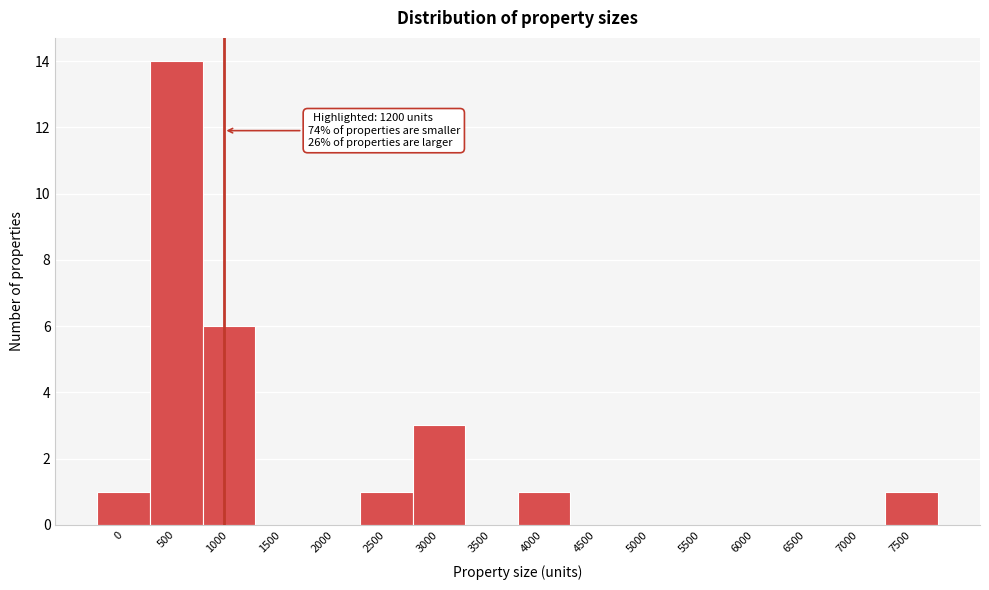

Reading right to left, transcribe all the data shown in this chart.

7500=1	7000=0	6500=0	6000=0	5500=0	5000=0	4500=0	4000=1	3500=0	3000=3	2500=1	2000=0	1500=0	1000=6	500=14	0=1